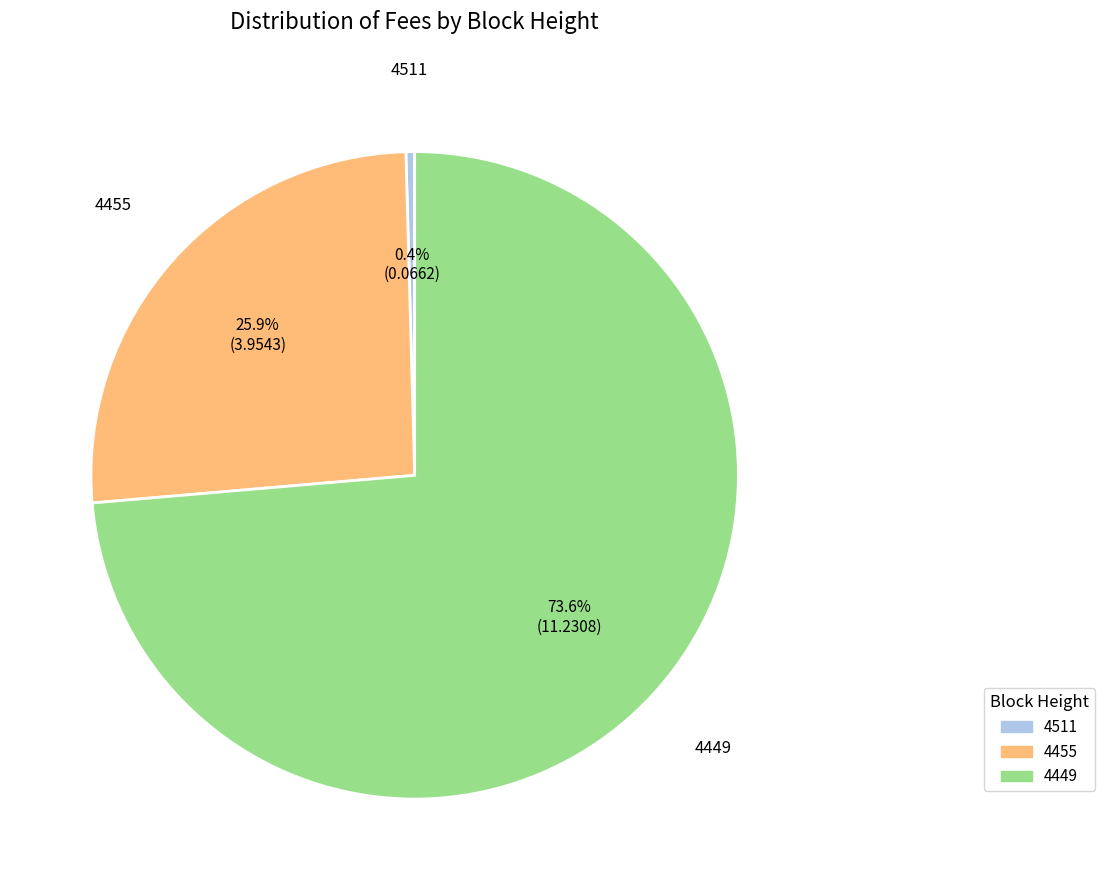

Do 4449 and 4455 together represent more than half of the pie?

Yes